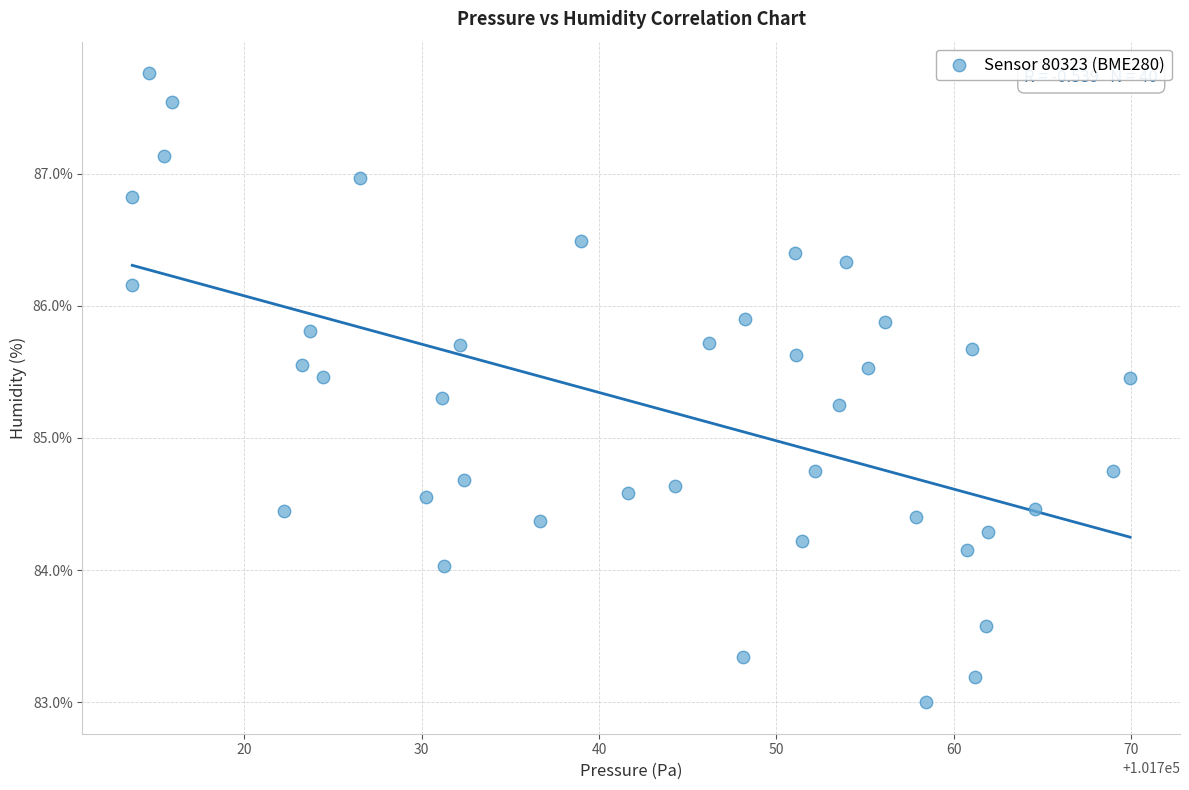

What is the range of X values (max minus min)?

56.2